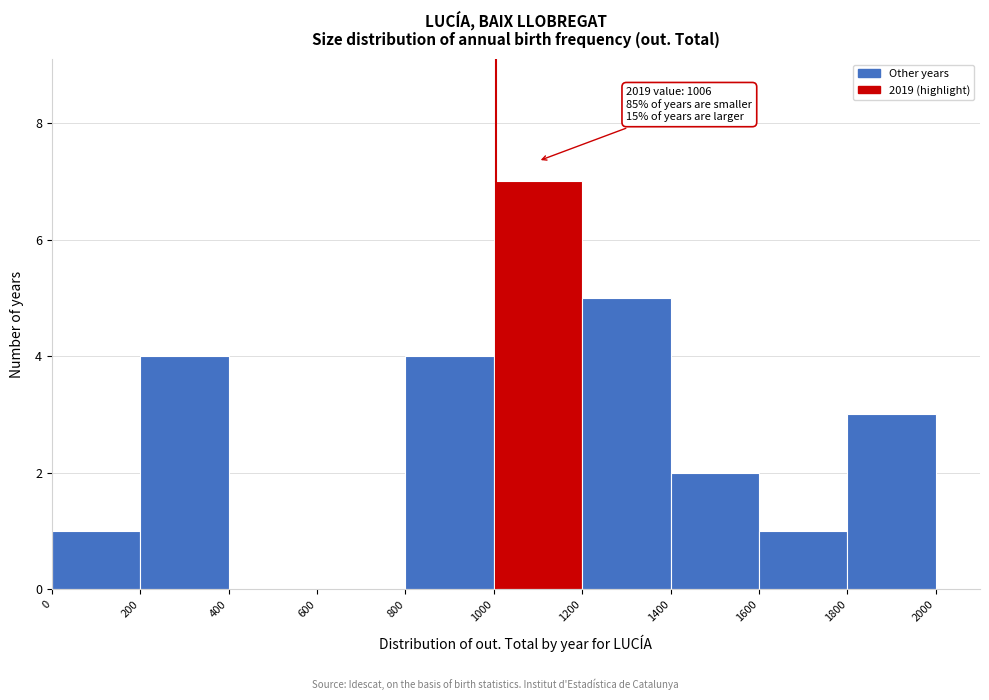

Over which range of the x-axis is the bar tallest?

1000 to 1200